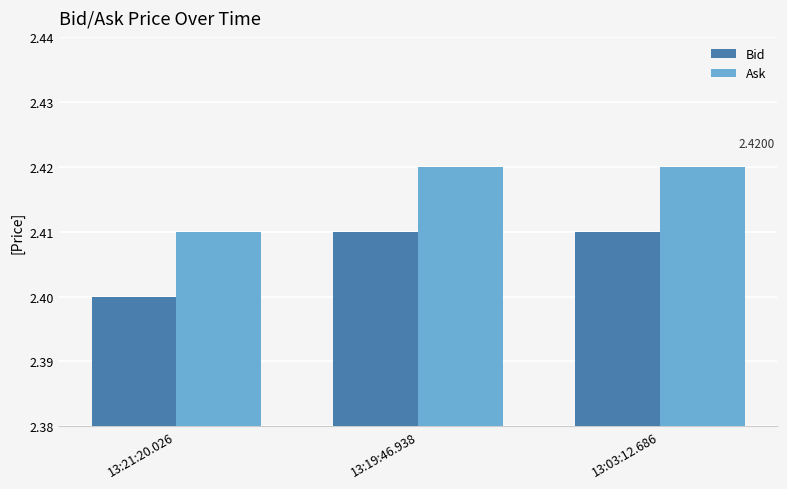

Are the bars horizontal?

No